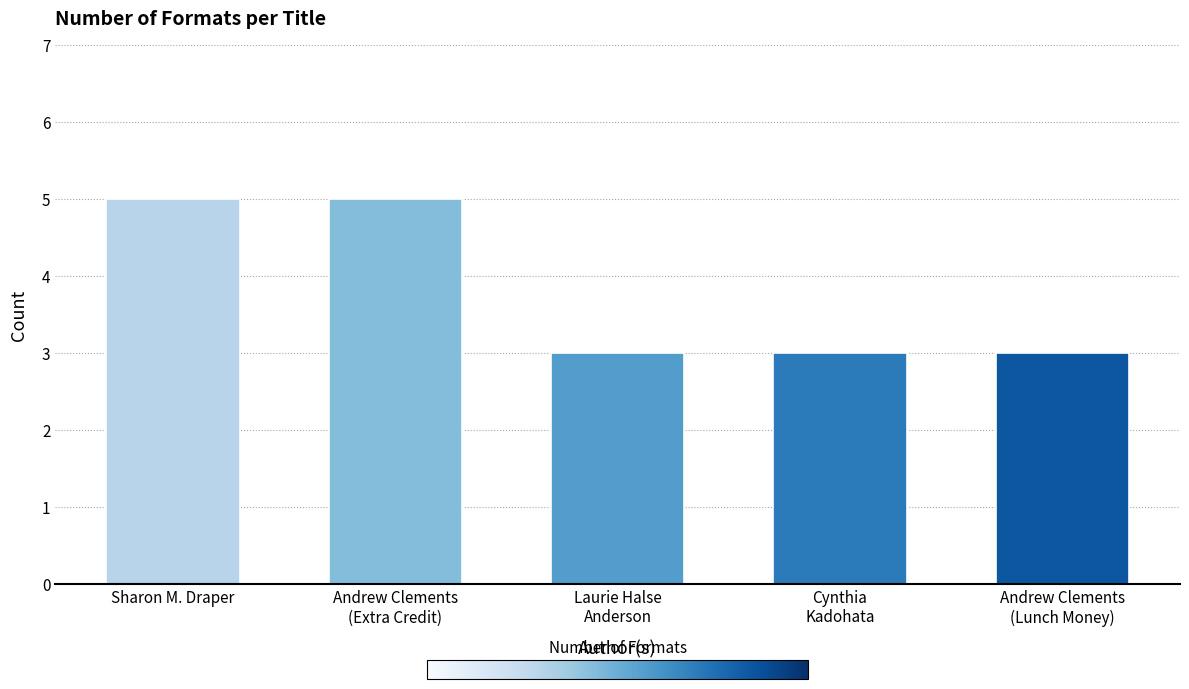

Does the chart contain stacked bars?

No